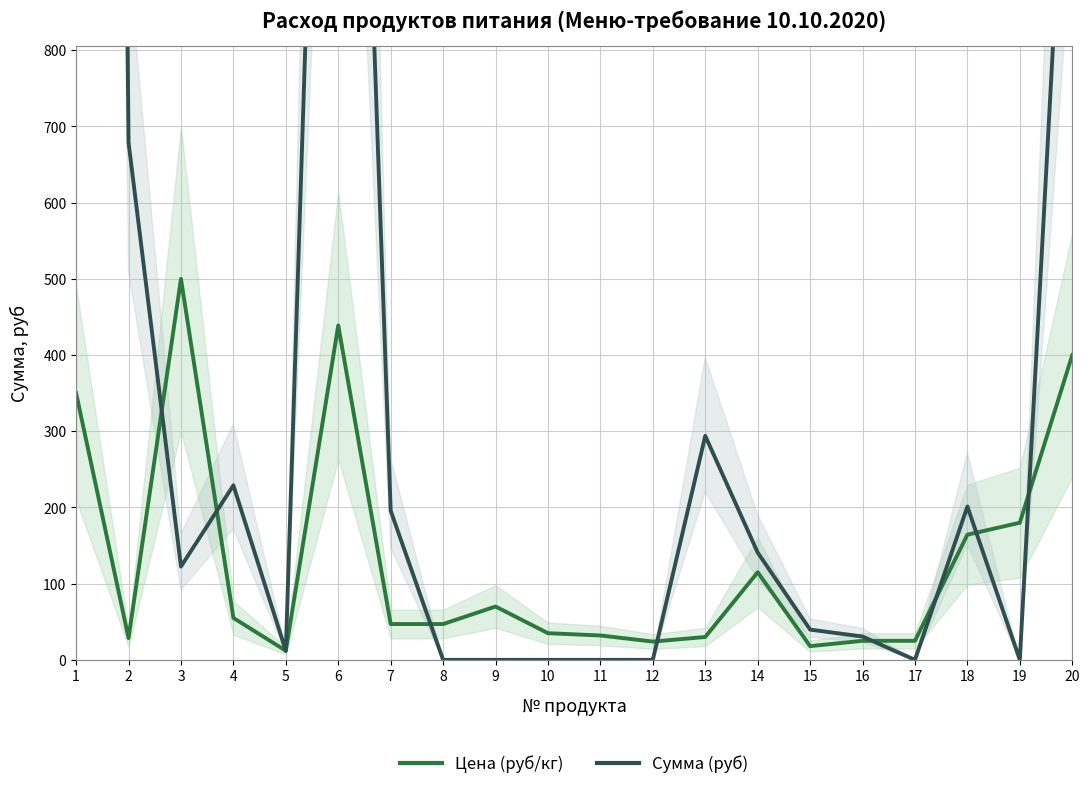

Is the value of Сумма (руб) at 8 greater than the value of Цена (руб/кг) at 6?

No